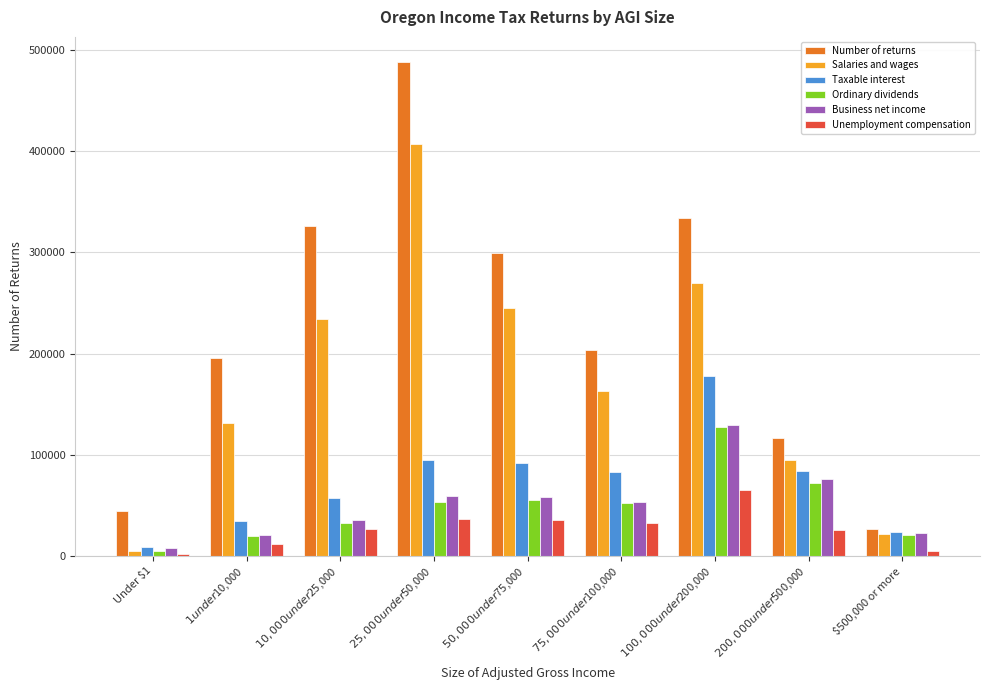

Which series changed the most between $75,000 under $100,000 and $100,000 under $200,000?

Number of returns